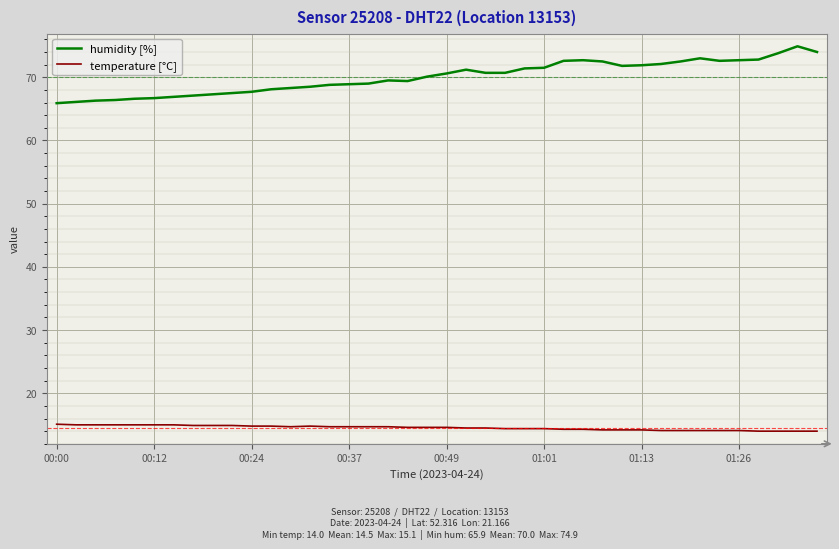

List the series in order of their overall mean, highest first.

humidity [%], temperature [°C]